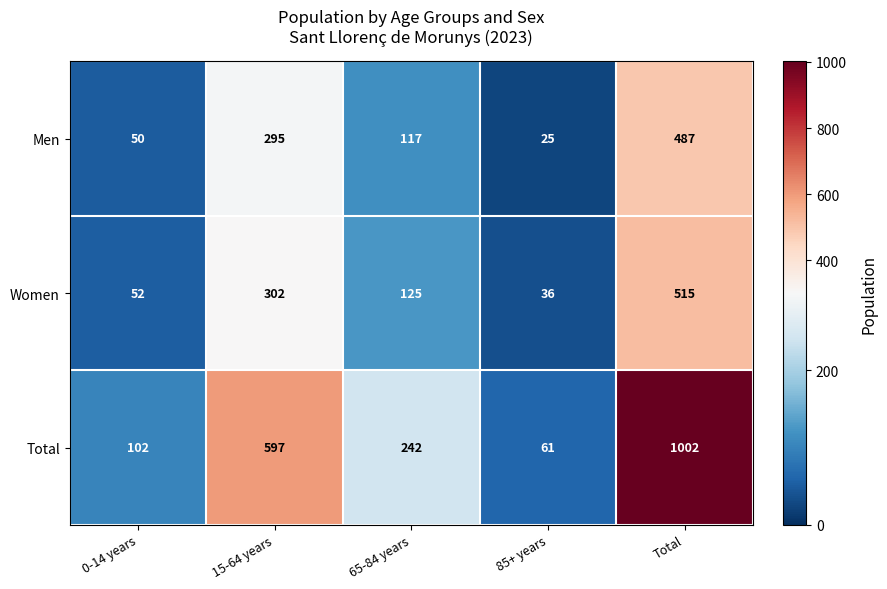

How many data points does each series have?

5